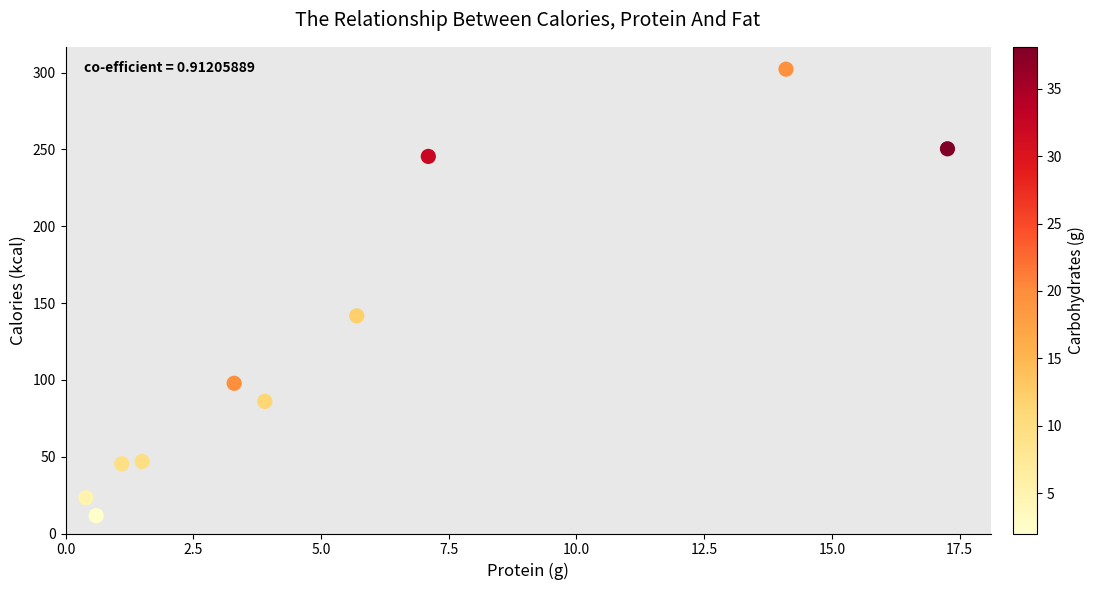

What is the average X value?

5.5